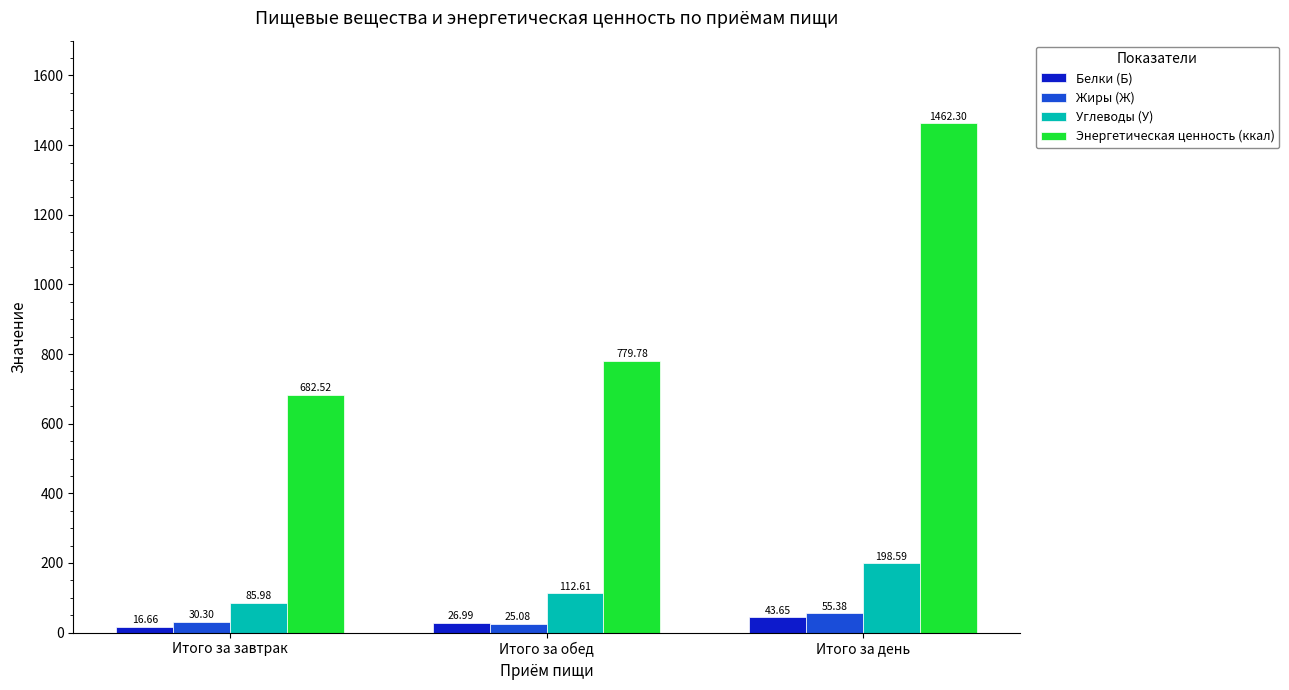

Which category has the lowest value in the Белки (Б) series?

Итого за завтрак